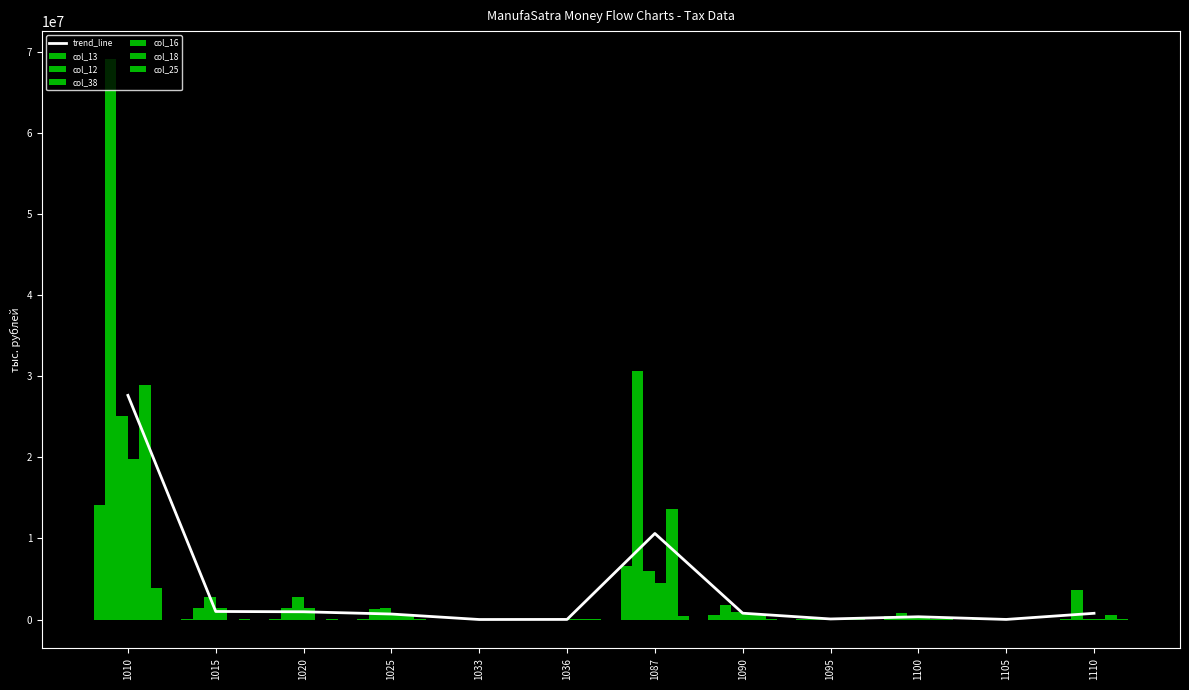

Between 1033 and 1105, which series saw the biggest shift?

col_12